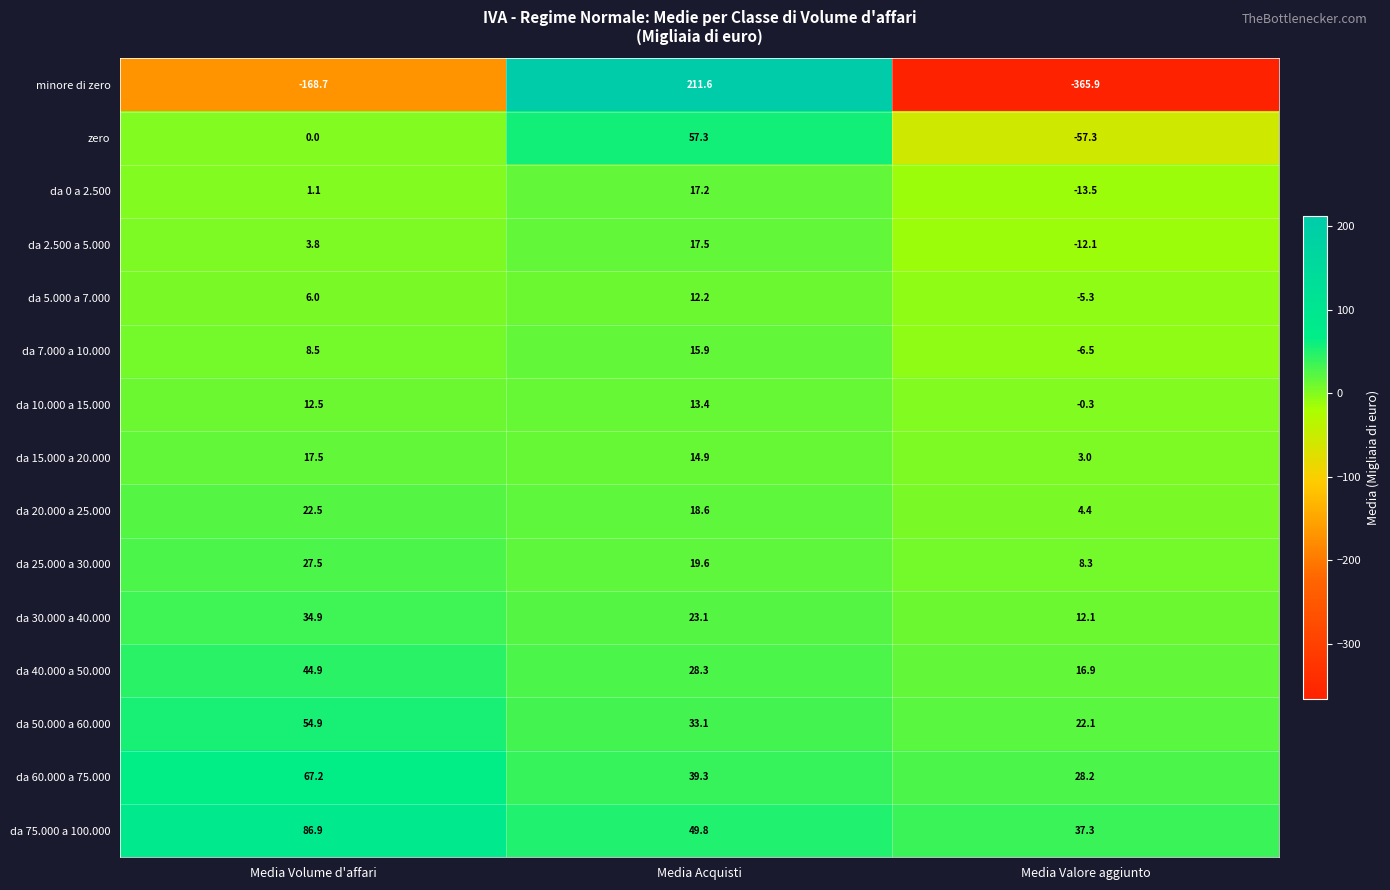

Where is da 7.000 a 10.000 nearest to the value 4?

Media Volume d'affari